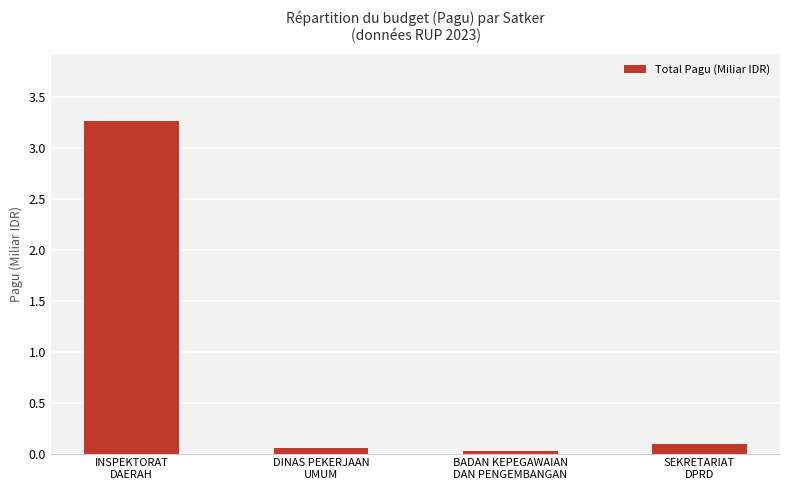

Does the chart contain stacked bars?

No